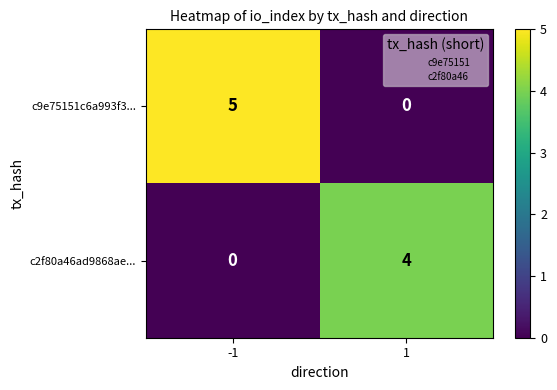

Rank the series by their maximum value, from highest to lowest.

c9e75151c6a993f3..., c2f80a46ad9868ae...